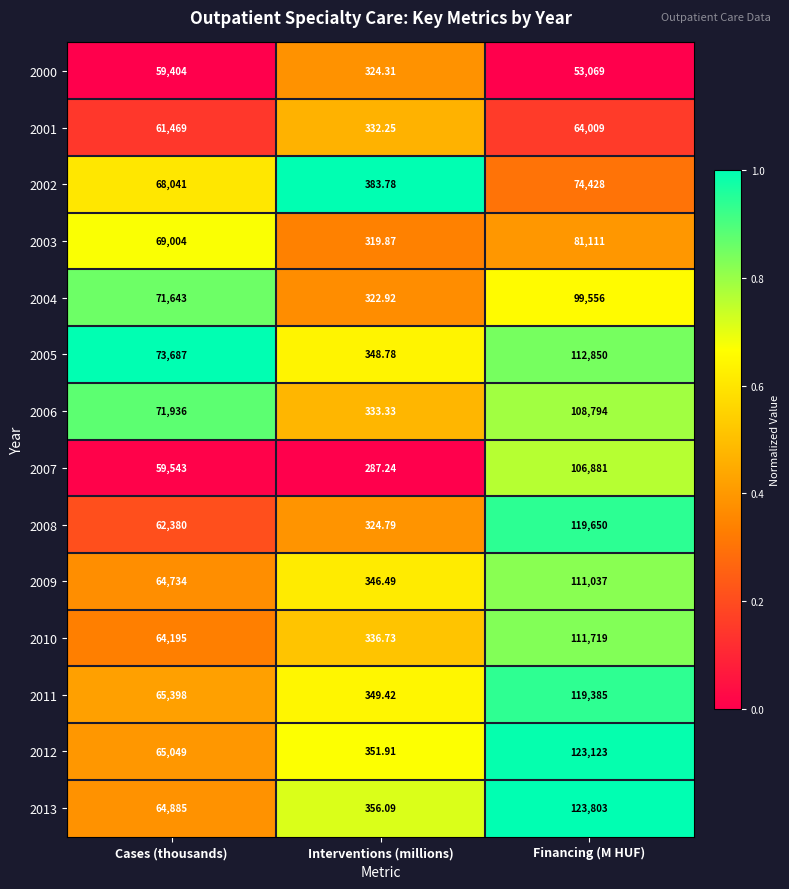

Which series has the largest total across all categories?

2013